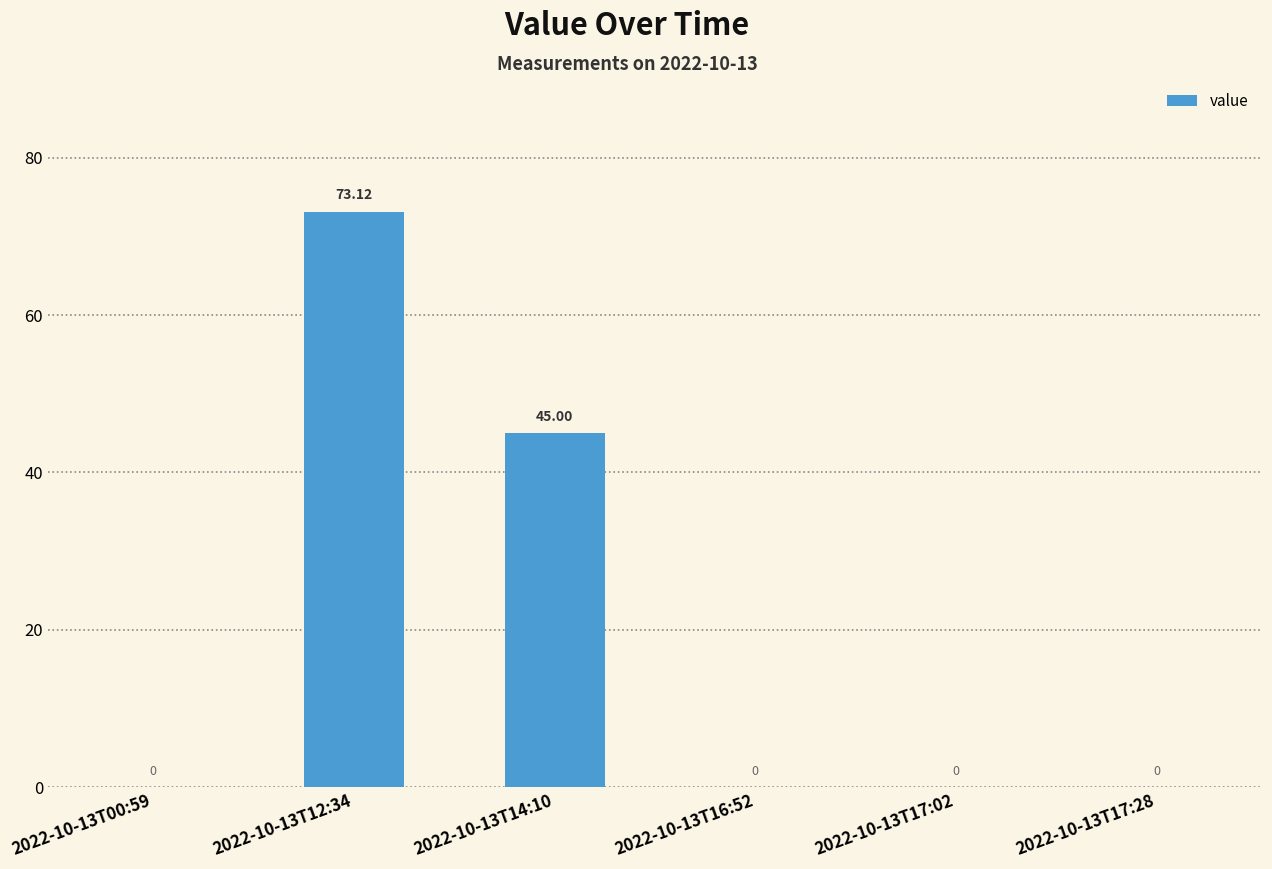

Are the bars horizontal?

No